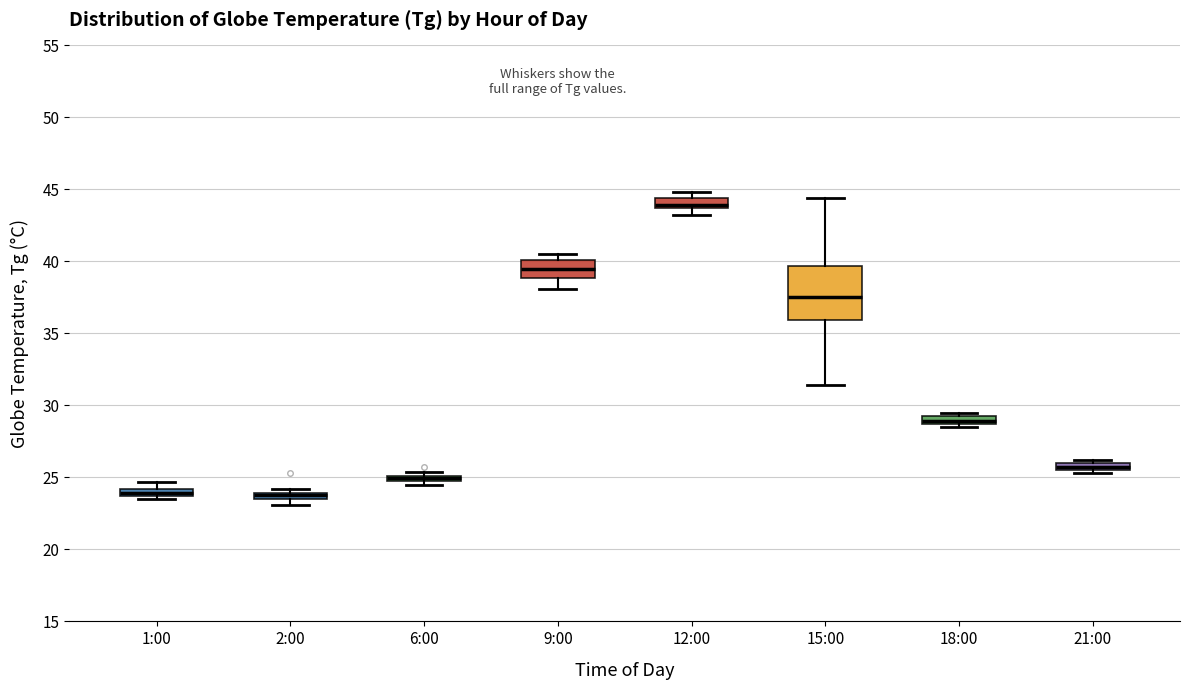

Where is the lower edge of the box for 21:00 on the y-axis? The values are not printed on the chart, so give them approximately, as read against the axis.

25.5